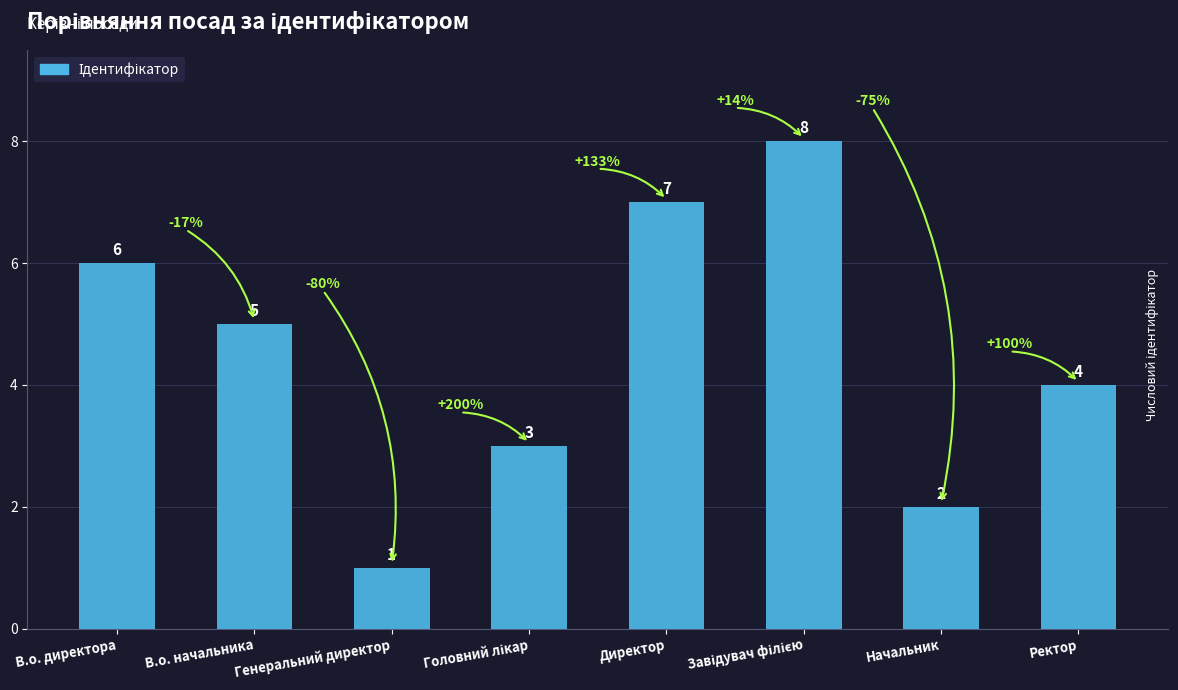

What is the difference between the maximum and second lowest values?

6